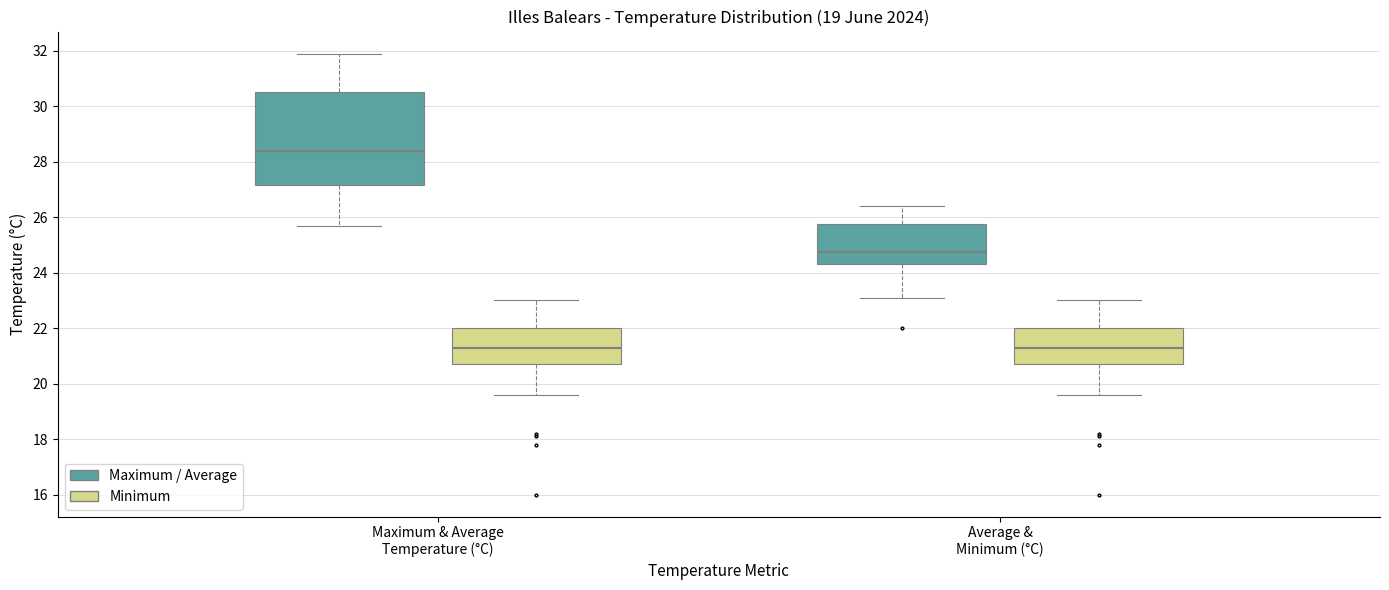

Reading left to right, read every box against the y-axis: the position of its median line, the range the box covers, and the ends of its whiskers. The values are not printed on the chart, so give them approximately, as read against the axis.

Maximum & Average Temperature (°C) (Maximum / Average): median 28.4, box 27.2 to 30.6, whiskers 25.8 to 32.0
Maximum & Average Temperature (°C) (Minimum): median 21.4, box 20.8 to 22.0, whiskers 19.6 to 23.0
Average & Minimum (°C) (Maximum / Average): median 24.8, box 24.4 to 25.8, whiskers 23.2 to 26.4
Average & Minimum (°C) (Minimum): median 21.4, box 20.8 to 22.0, whiskers 19.6 to 23.0